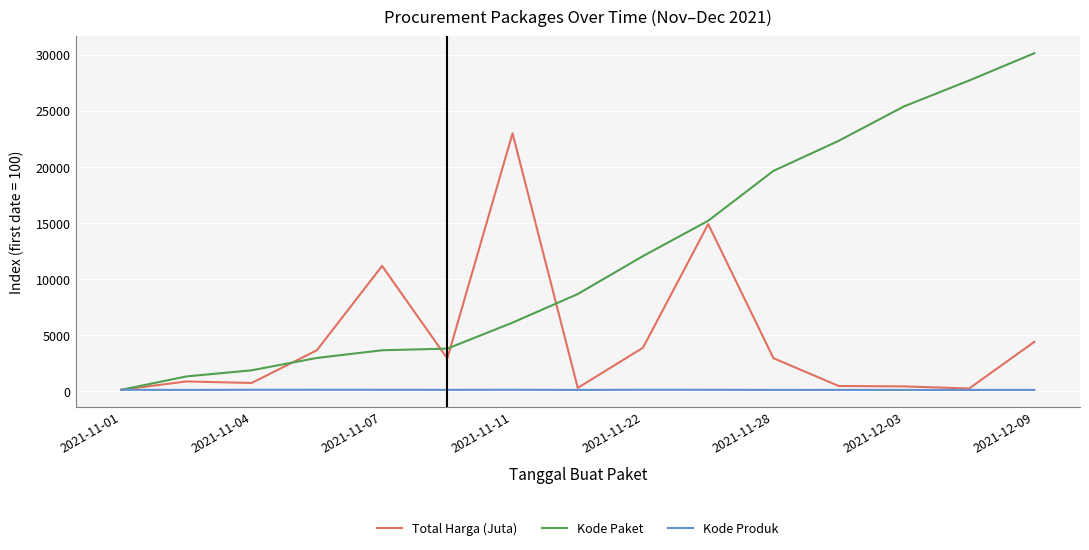

What is the highest value of the Total Harga (Juta) series?

22986.5